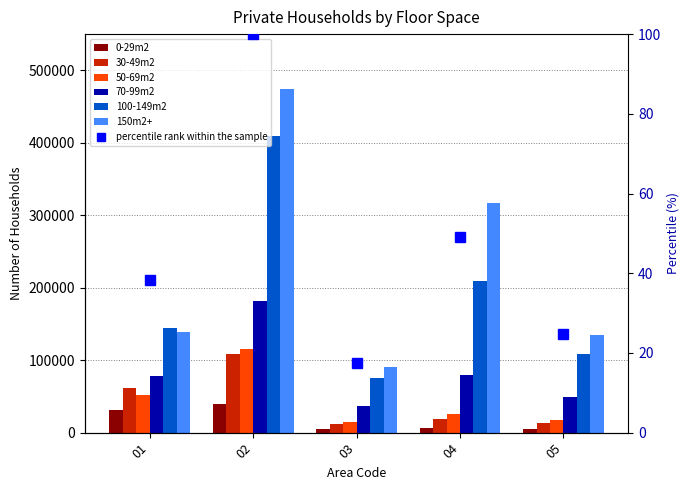

Is the value of 70-99m2 at 01 greater than the value of 150m2+ at 04?

No